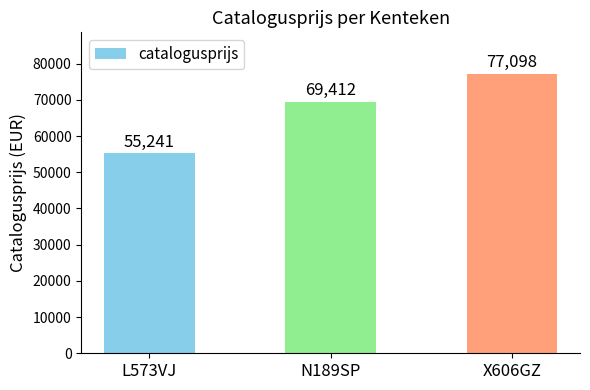

What is the change in value from L573VJ to X606GZ?

+21857